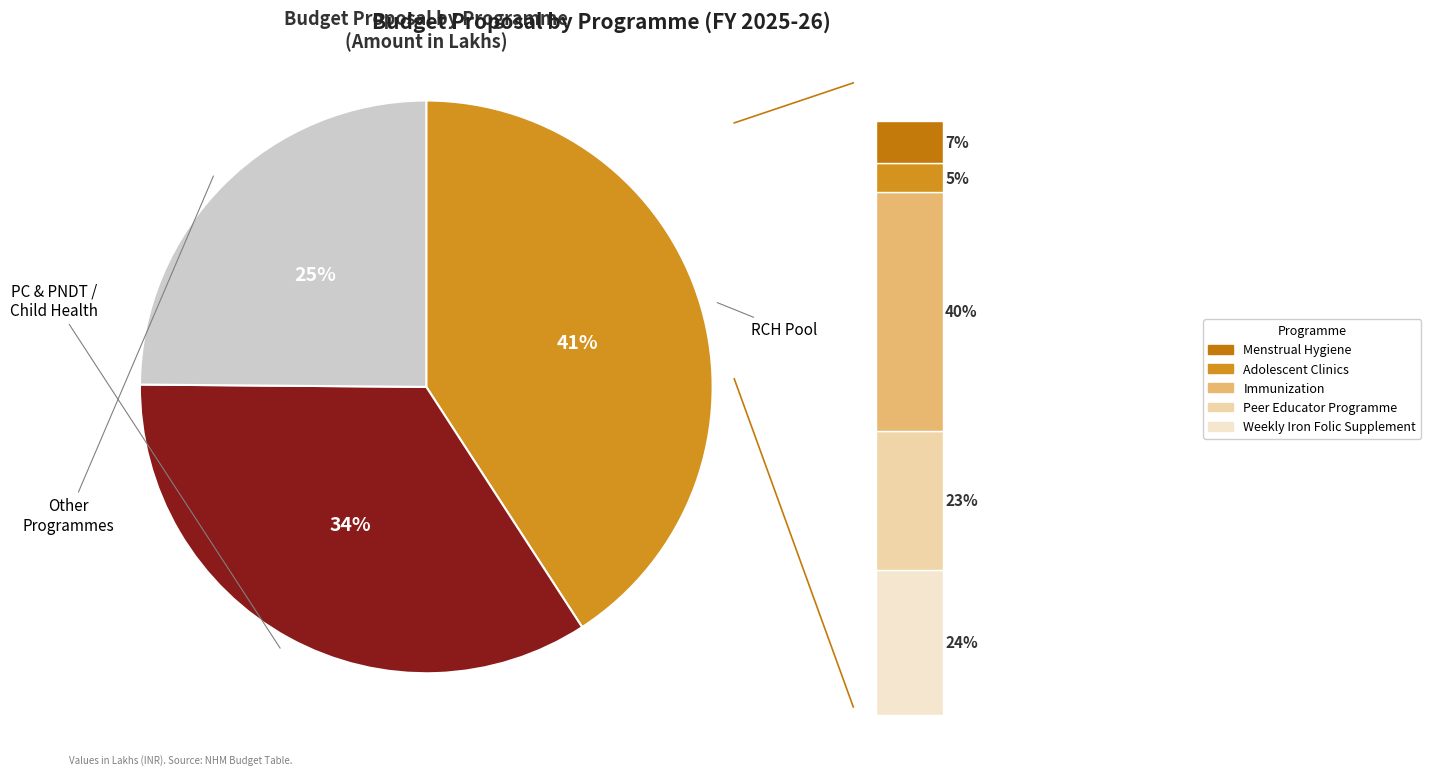

Is Maternal Health the majority of the pie?

No